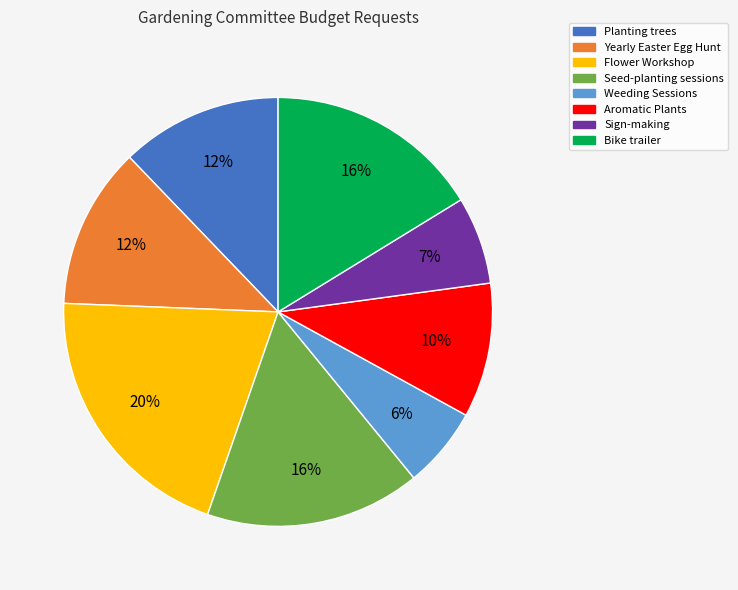

The Seed-planting sessions slice represents 16% of the pie. True or false?

True